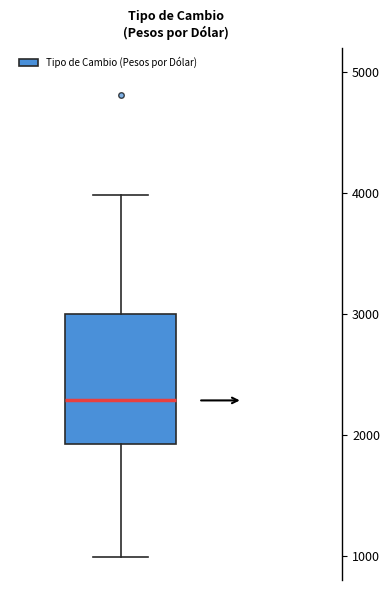

Read this box plot against the y-axis: the position of the median line, the range covered by the box, and the ends of both whiskers. The values are not printed on the chart, so give them approximately, as read against the axis.

median 2300, box 1900 to 3000, whiskers 1000 to 4000